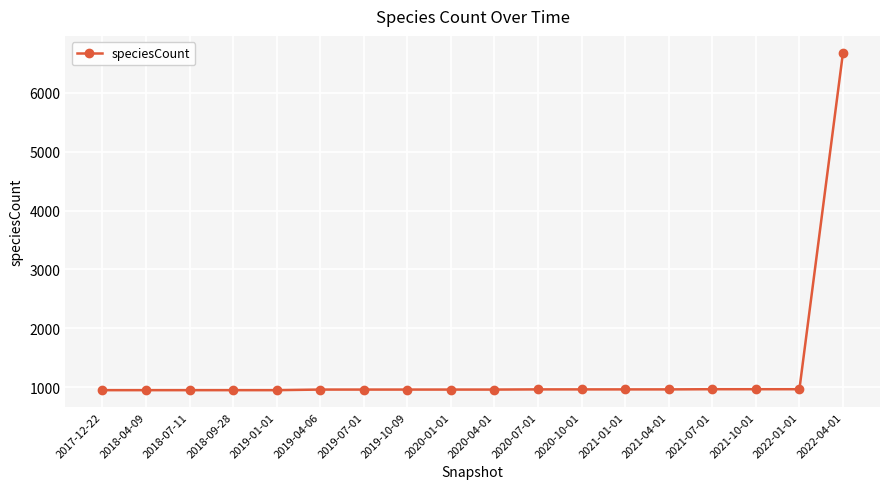

Is this an area chart (filled region under the line)?

No